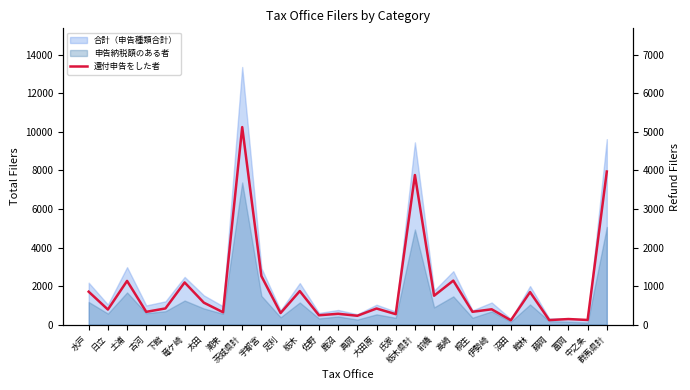

Rank the categories by value from lowest to highest.

沼田, 藤岡, 中之条, 富岡, 真岡, 佐野, 氏家, 鹿沼, 足利, 潮来, 古河, 桐生, 日立, 伊勢崎, 大田原, 下館, 太田, 前橋, 館林, 水戸, 栃木, 竜ケ崎, 土浦, 高崎, 宇都宮, 栃木県計, 群馬県計, 茨城県計